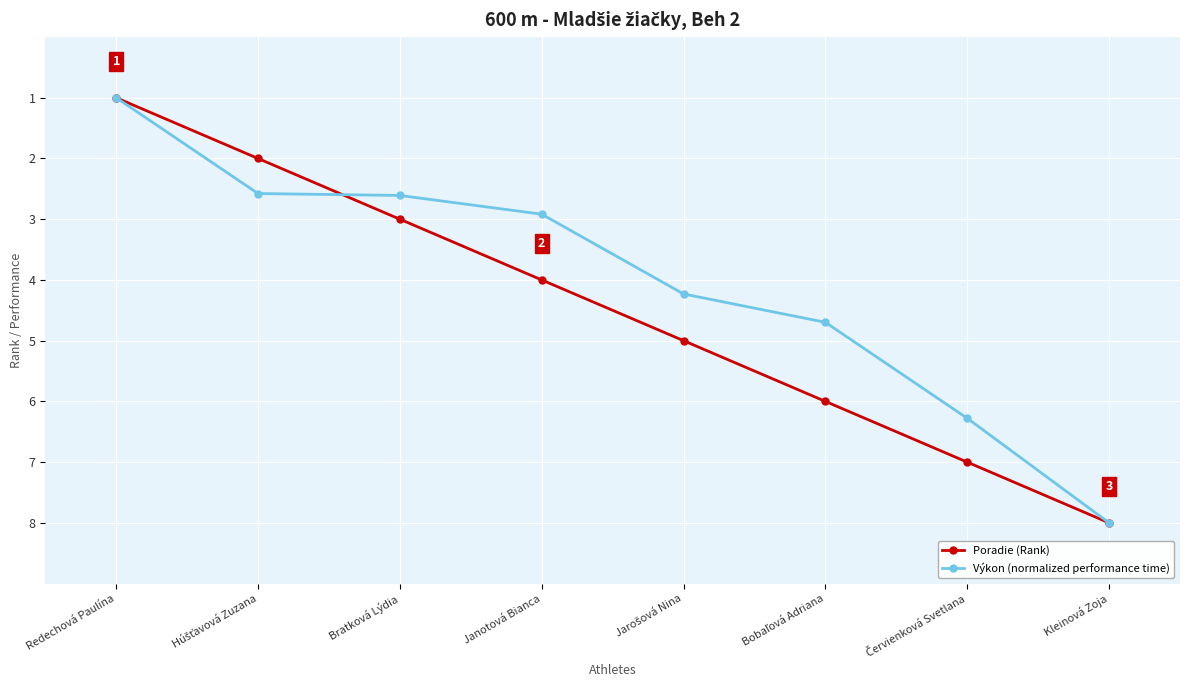

List the series in order of their overall mean, lowest first.

Výkon (normalized performance time), Poradie (Rank)